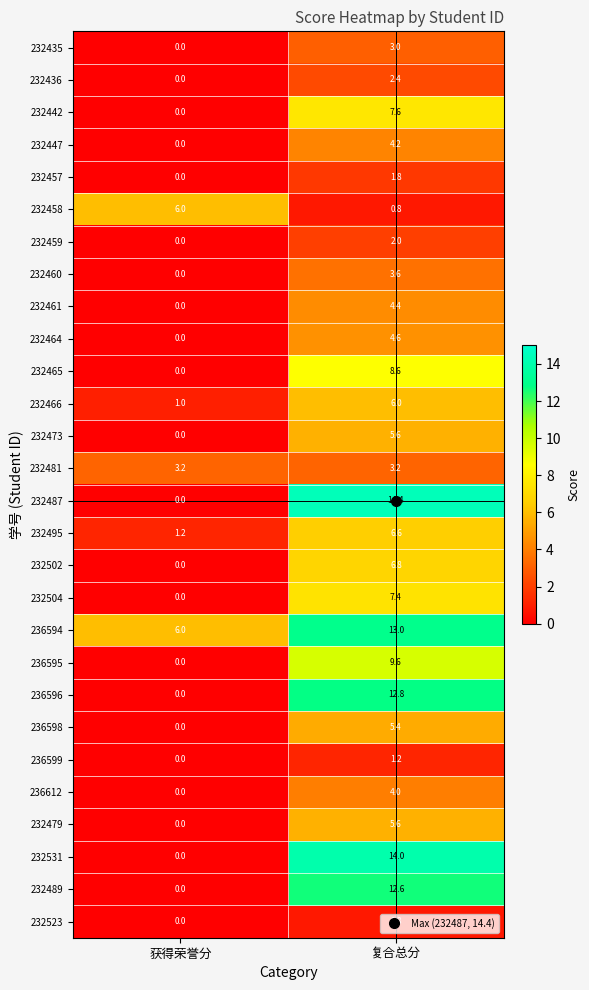

List the labels in order of 232504 value, largest first.

复合总分, 获得荣誉分